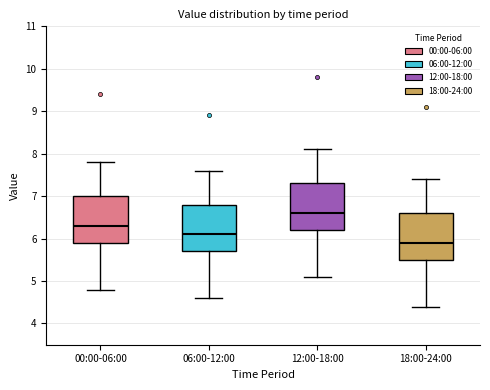

Reading left to right, read every box against the y-axis: the position of its median line, the range the box covers, and the ends of its whiskers. The values are not printed on the chart, so give them approximately, as read against the axis.

00:00-06:00: median 6.3, box 5.9 to 7.0, whiskers 4.8 to 7.8
06:00-12:00: median 6.1, box 5.7 to 6.8, whiskers 4.6 to 7.6
12:00-18:00: median 6.6, box 6.2 to 7.3, whiskers 5.1 to 8.1
18:00-24:00: median 5.9, box 5.5 to 6.6, whiskers 4.4 to 7.4